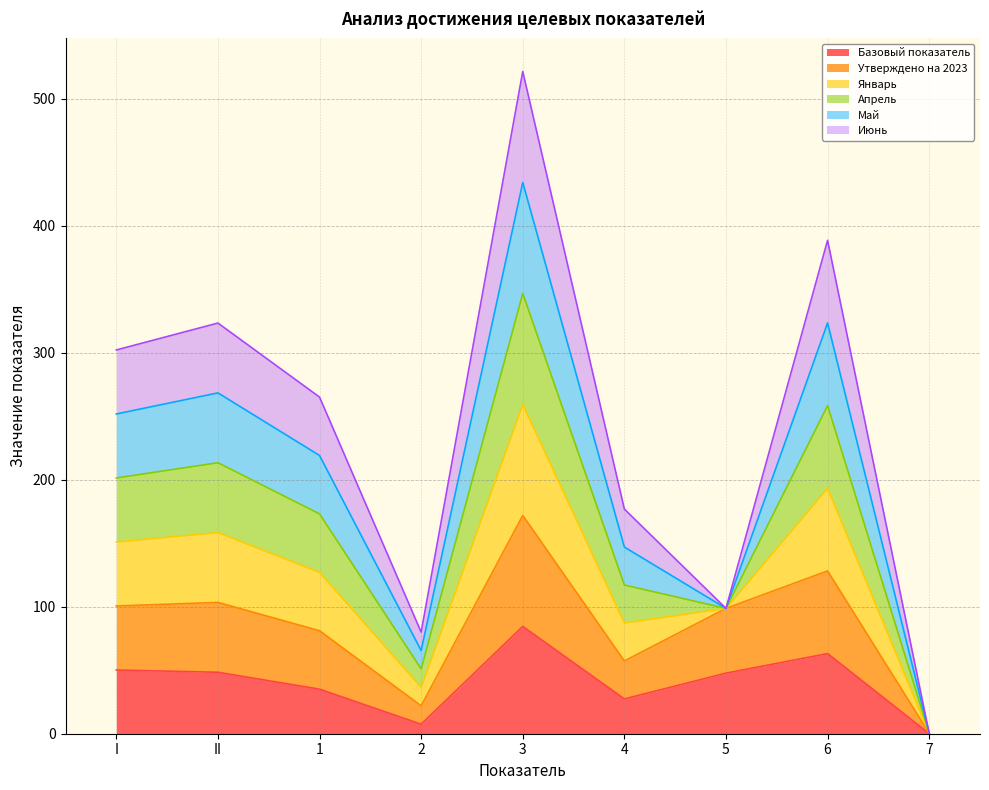

Does the chart display data point markers on the line(s)?

No